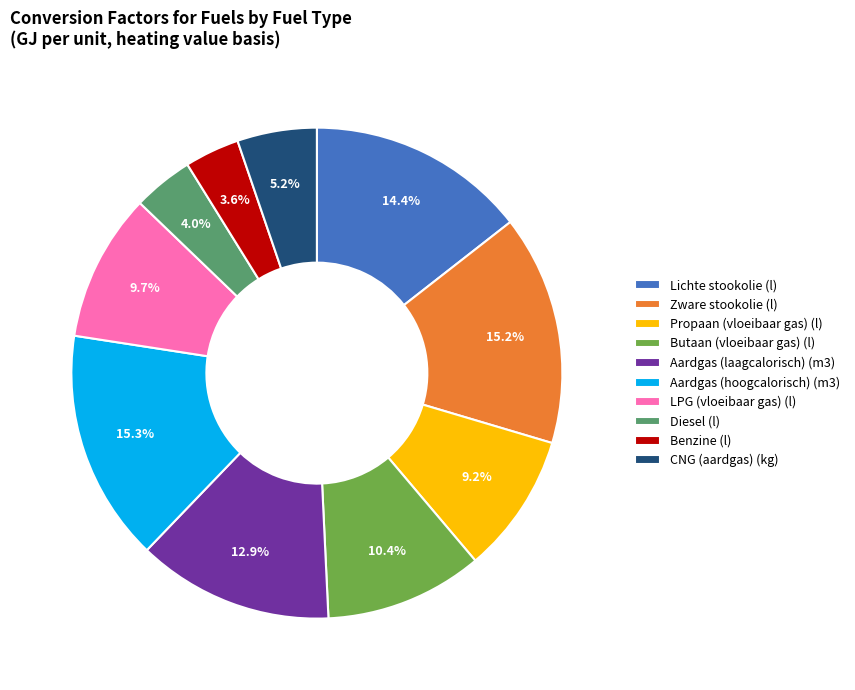

The CNG (aardgas) (kg) slice represents 5% of the pie. True or false?

True